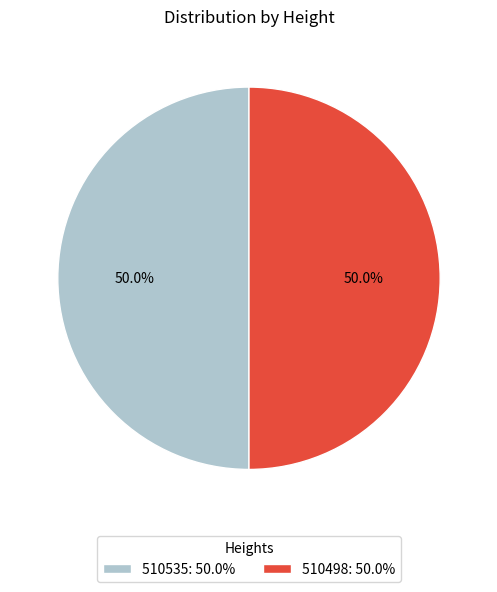

What is the ratio of the value at 510498: 50.0% to the value at 510535: 50.0%?

1.0